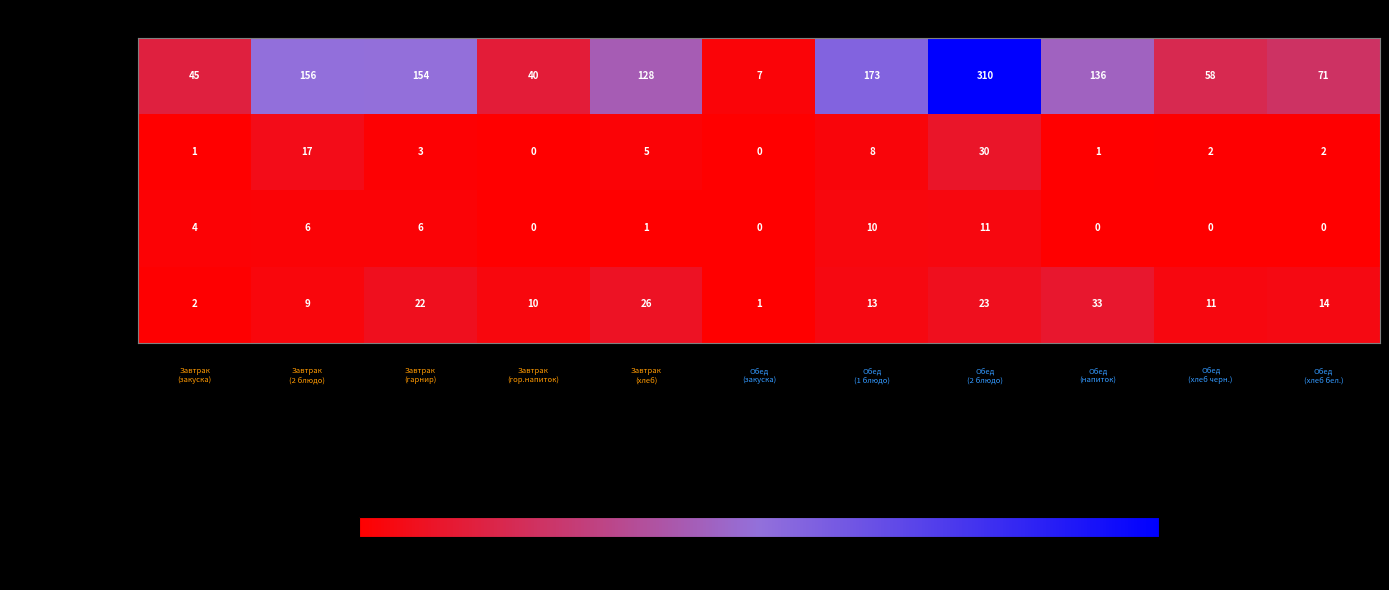

What is the difference between the second highest and minimum values in the Белки series?

17